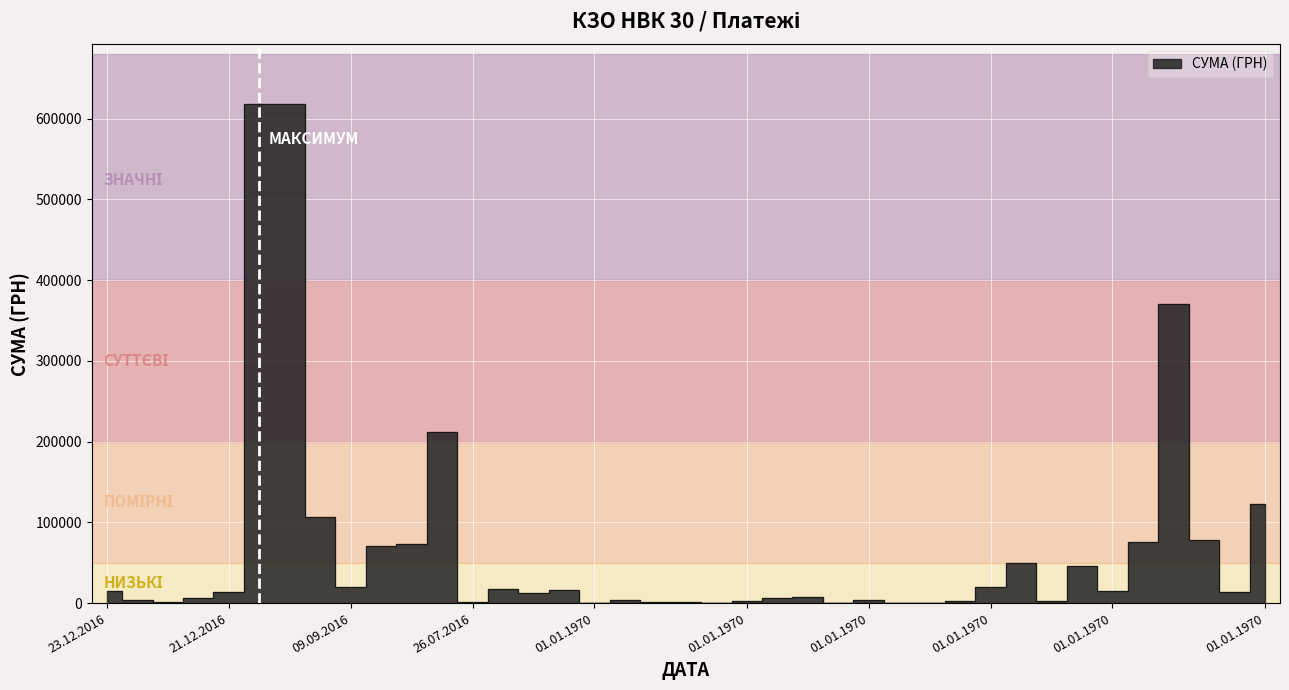

Where is the first local maximum?

01.08.2016